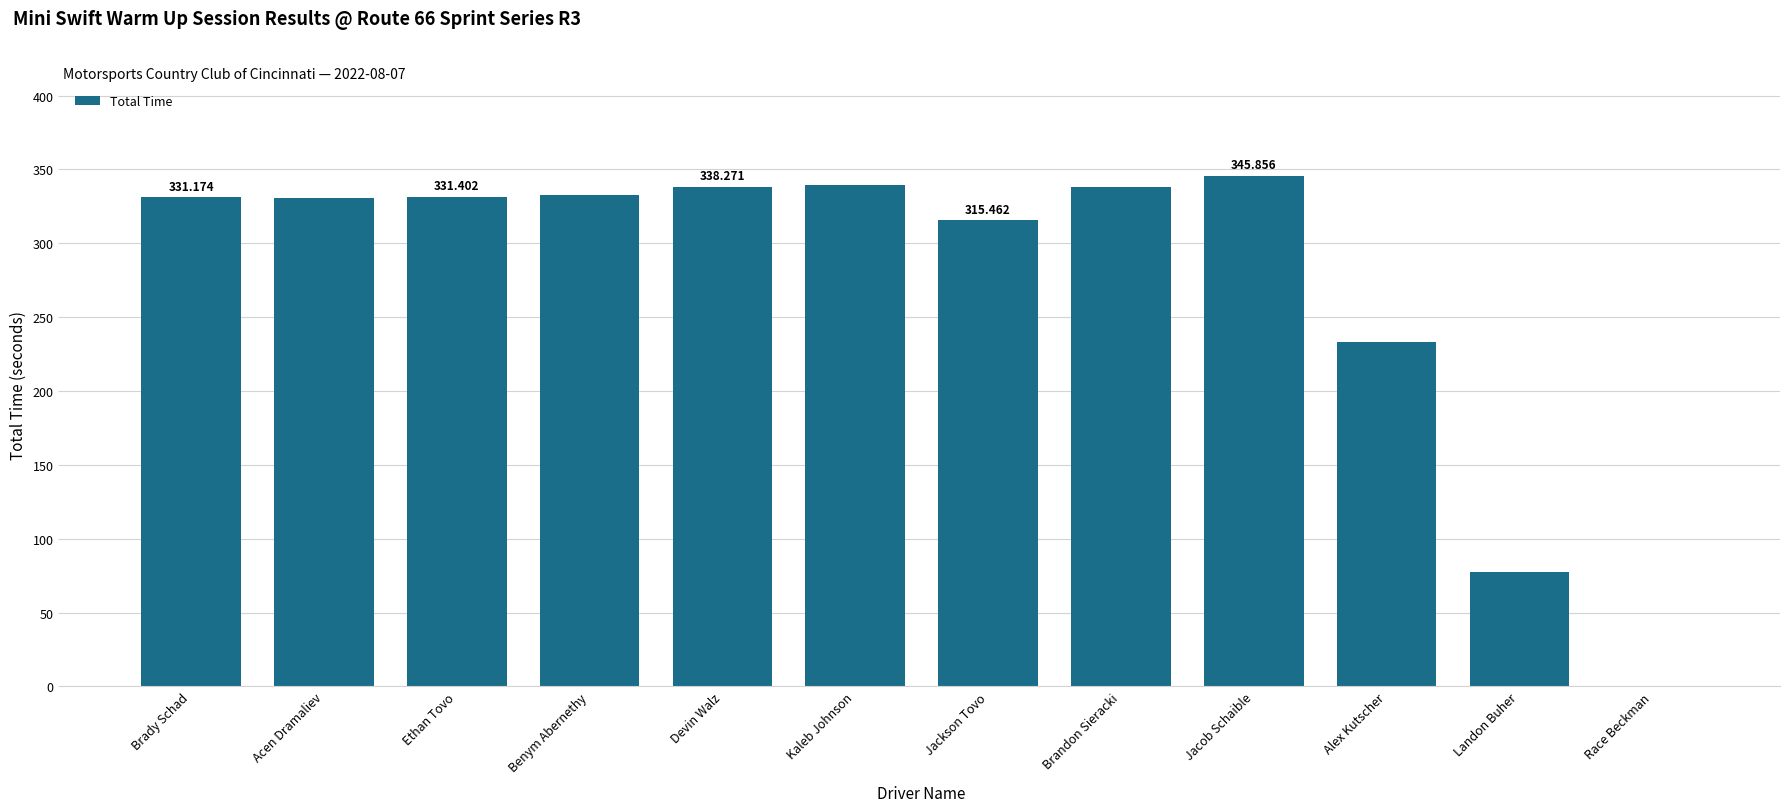

Where does the data first go above 331?

Brady Schad